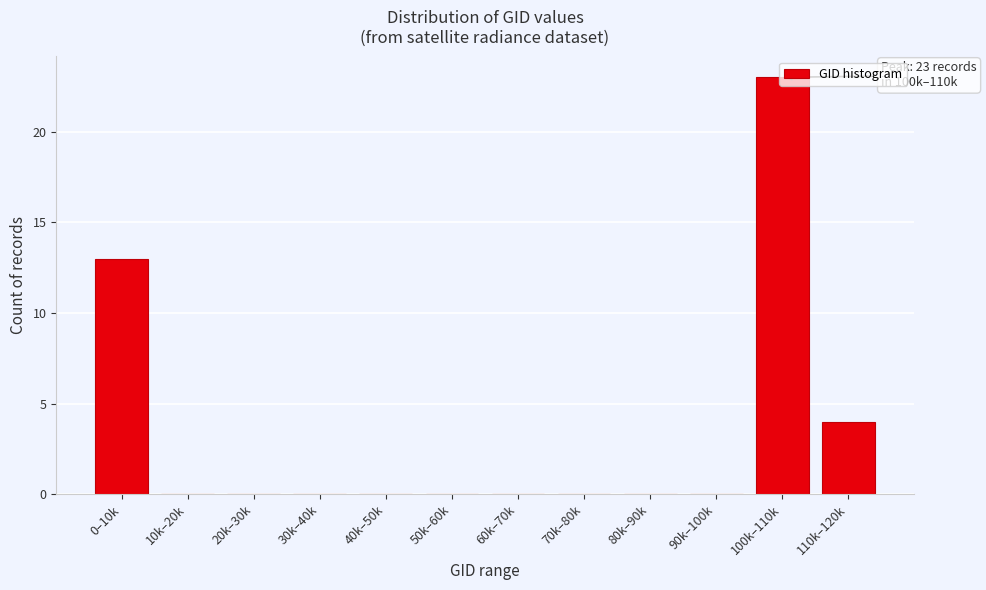

True or false: the data shows 5 at 110k–120k.

False